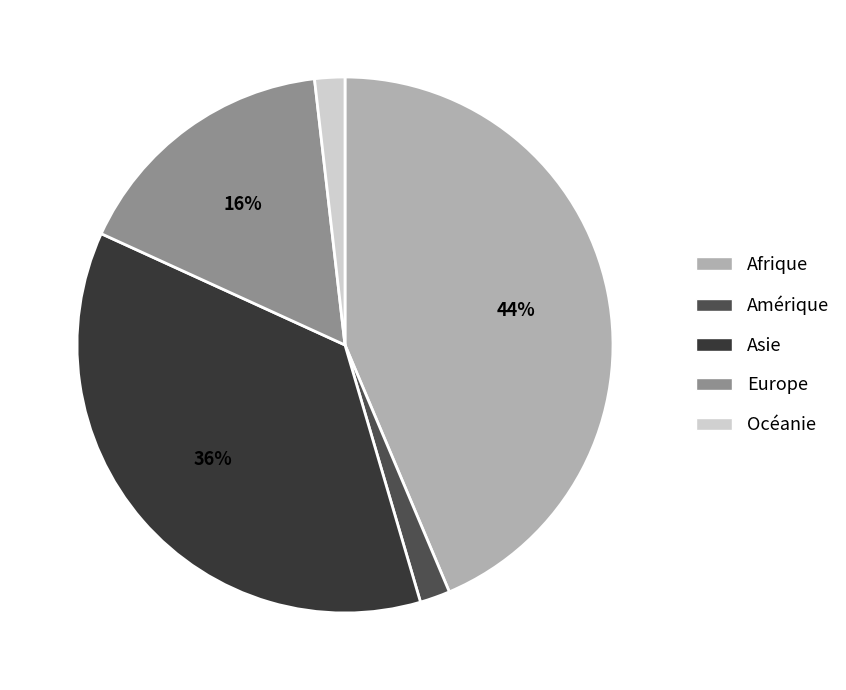

Which category has the biggest portion of the pie?

Afrique